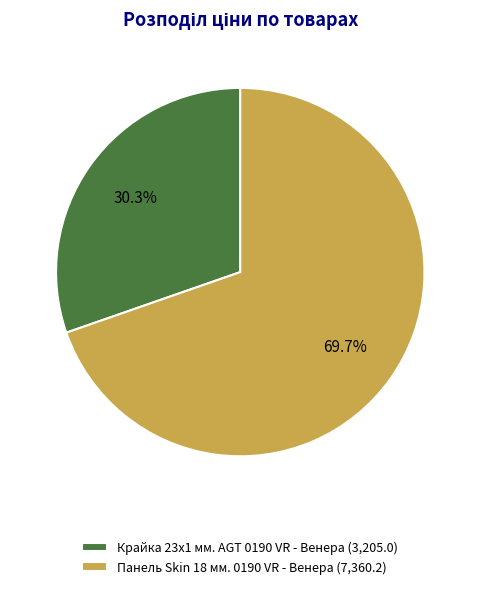

Between Крайка 23x1 мм. AGT 0190 VR - Венера and Панель Skin 18 мм. 0190 VR - Венера, which is larger?

Панель Skin 18 мм. 0190 VR - Венера